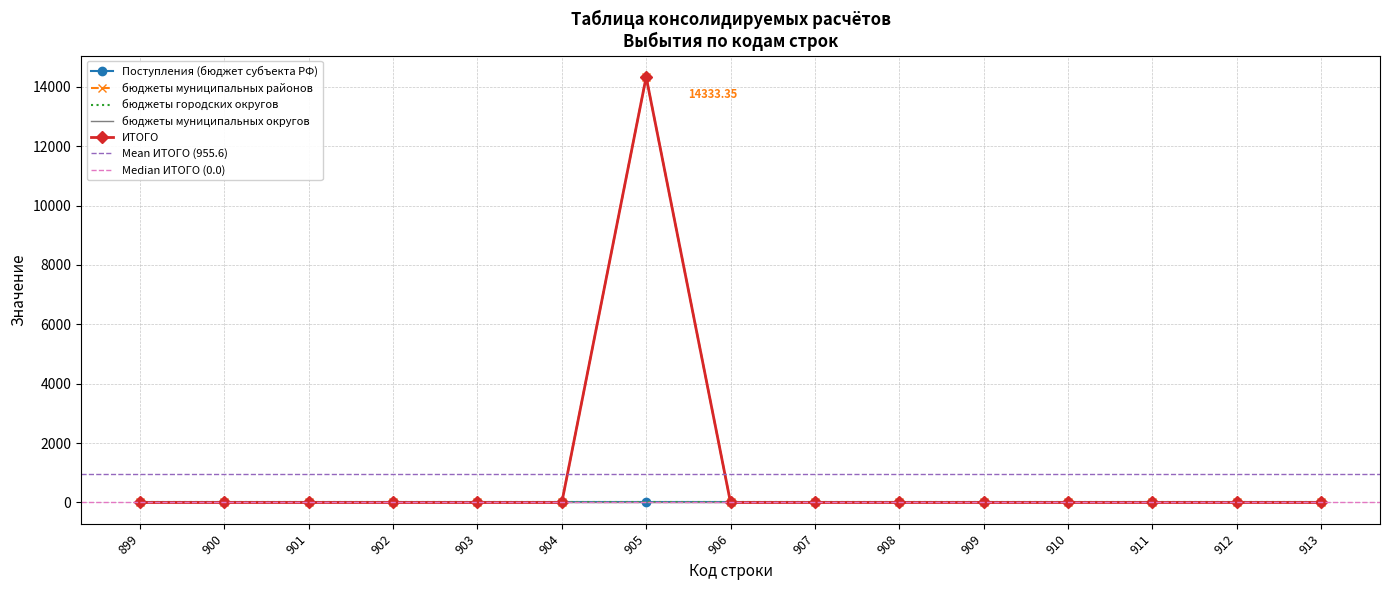

Reading right to left, list all the values displayed in this chart.

Поступления (бюджет субъекта РФ): 0.0	0.0	0.0	0.0	0.0	0.0	0.0	0.0	0.0	0.0	0.0	0.0	0.0	0.0	0.0
бюджеты муниципальных районов: 0.0	0.0	0.0	0.0	0.0	0.0	0.0	0.0	14333.4	0.0	0.0	0.0	0.0	0.0	0.0
бюджеты городских округов: 0.0	0.0	0.0	0.0	0.0	0.0	0.0	0.0	0.0	0.0	0.0	0.0	0.0	0.0	0.0
бюджеты муниципальных округов: 0.0	0.0	0.0	0.0	0.0	0.0	0.0	0.0	0.0	0.0	0.0	0.0	0.0	0.0	0.0
ИТОГО: 0.0	0.0	0.0	0.0	0.0	0.0	0.0	0.0	14333.4	0.0	0.0	0.0	0.0	0.0	0.0